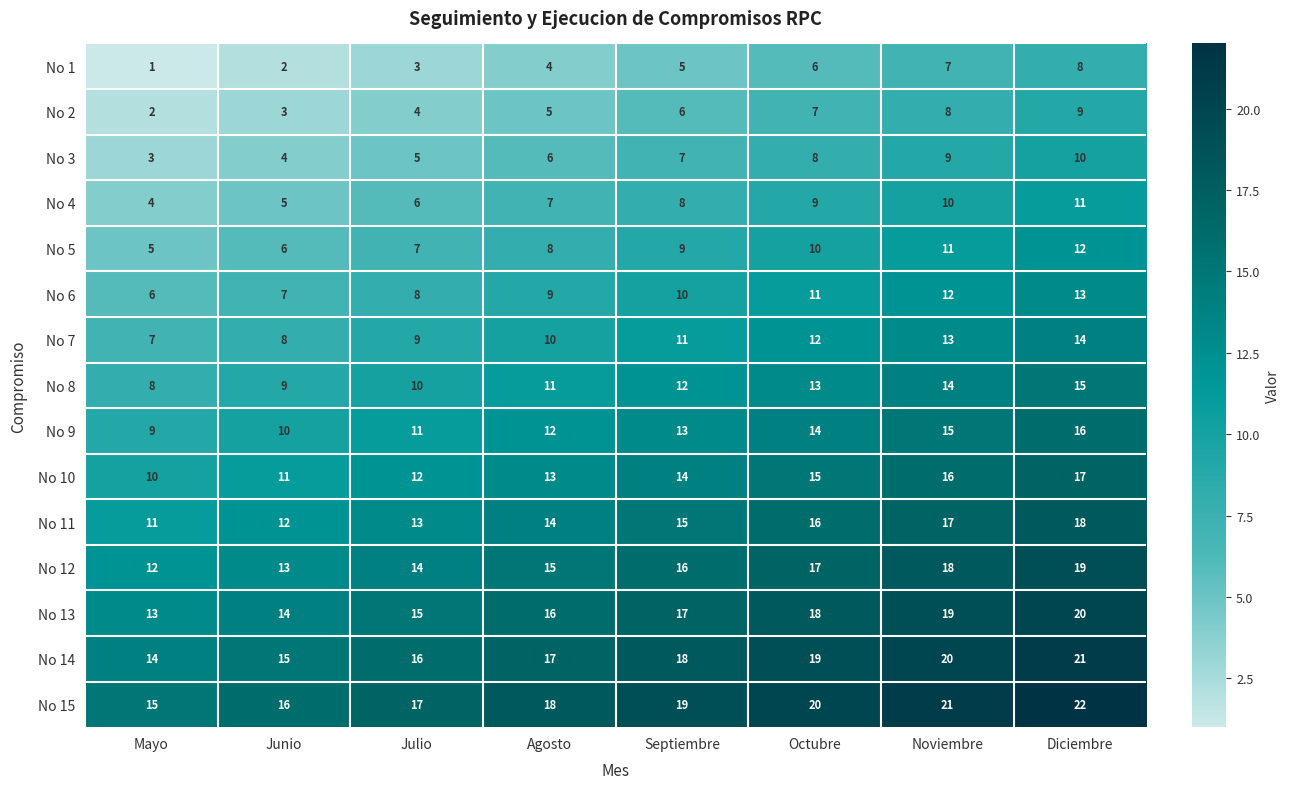

Which series has the largest total across all categories?

No 15